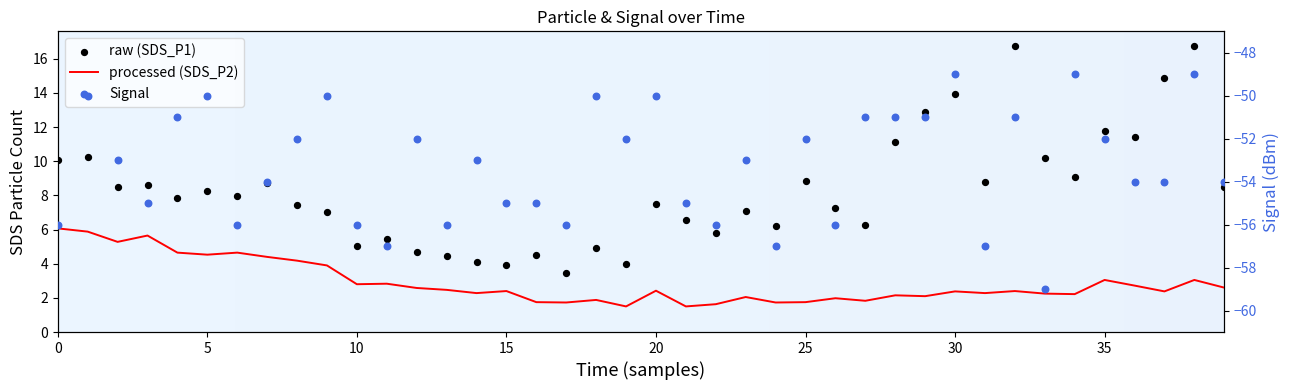

Which series has the largest total across all categories?

SDS_P1